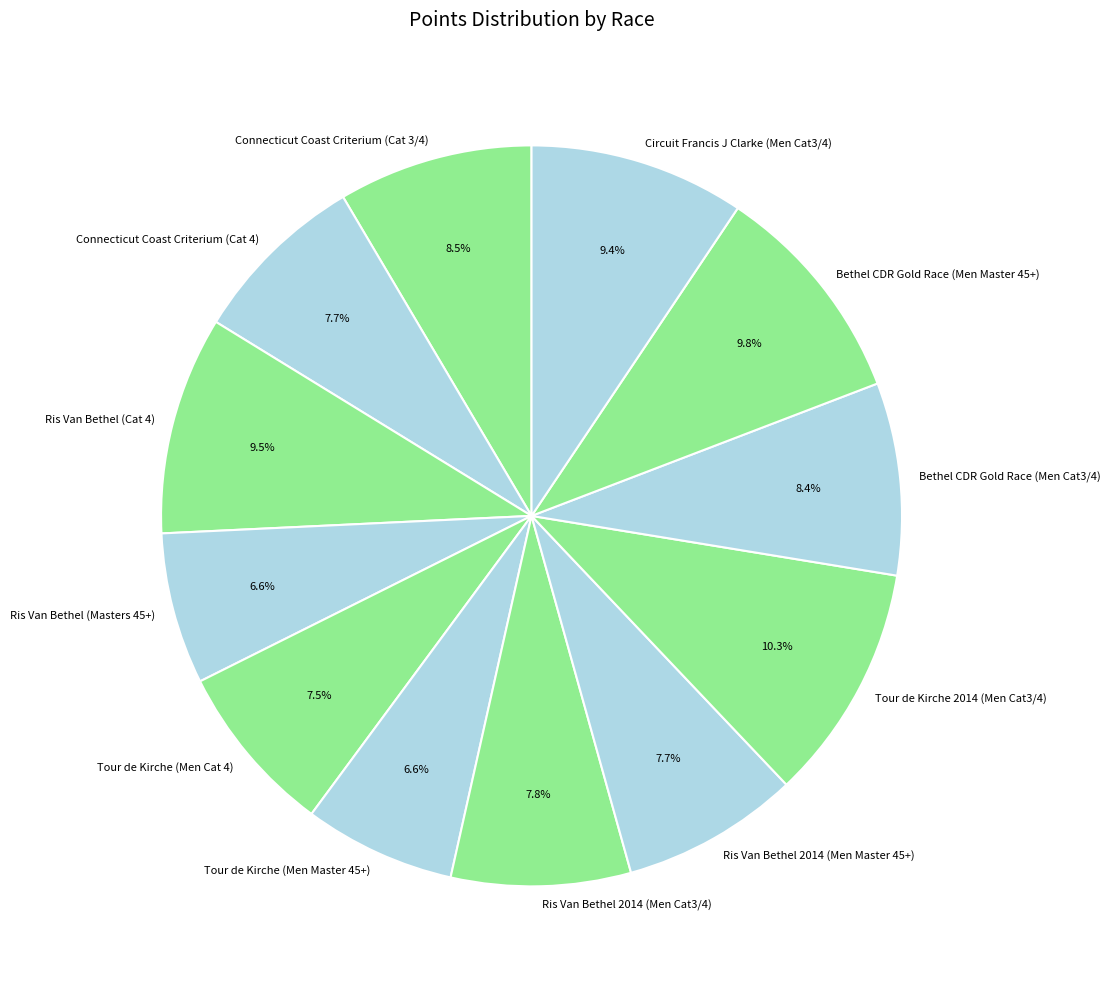

What percentage is the Bethel CDR Gold Race (Men Cat3/4) slice, to the nearest percent?

8%